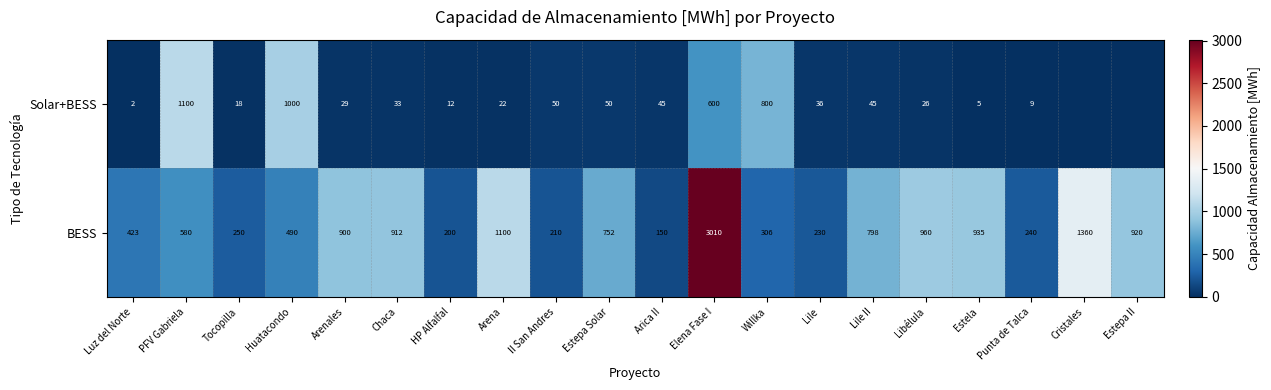

What is the difference between the highest and lowest values at Lile?

194